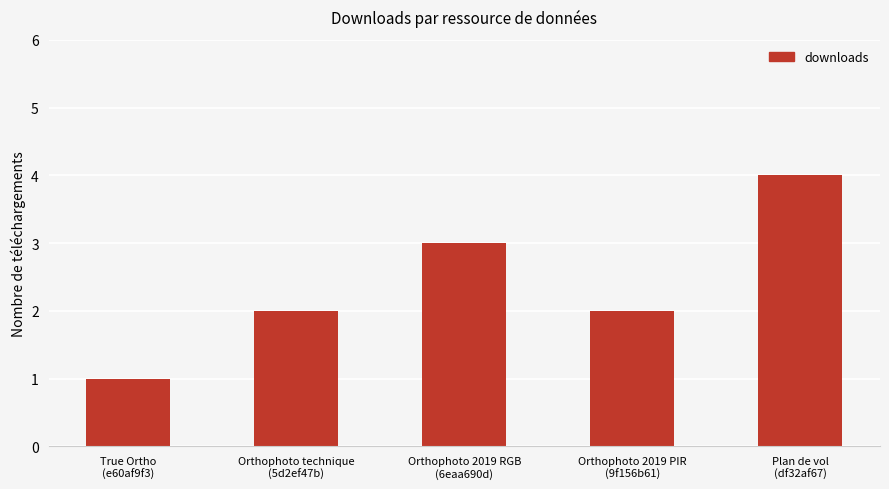

How many bars are there in total?

5